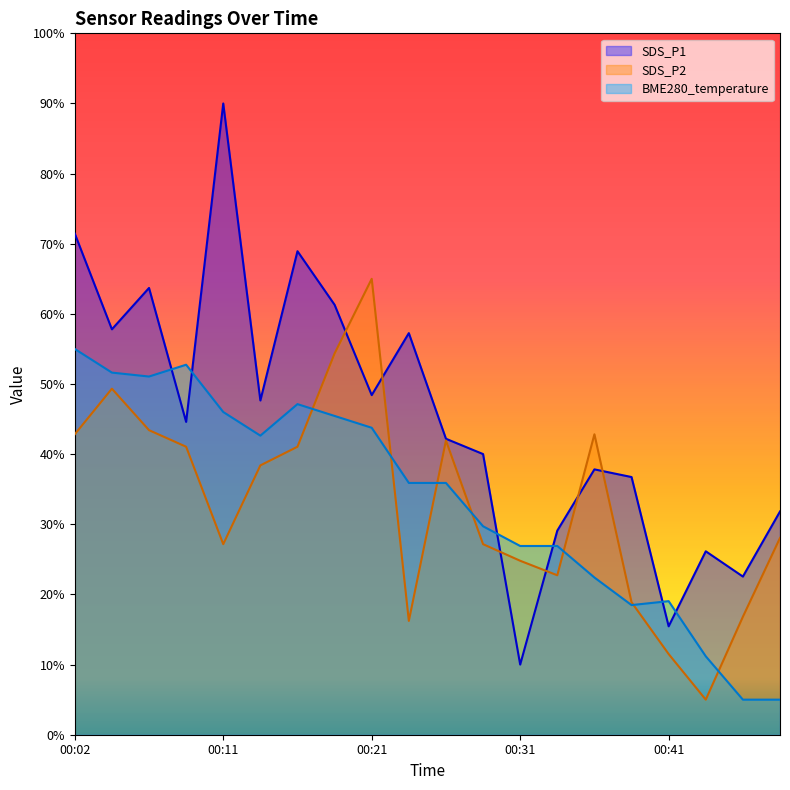

What is the value of the SDS_P2 point at the 16th from the left?

18.9